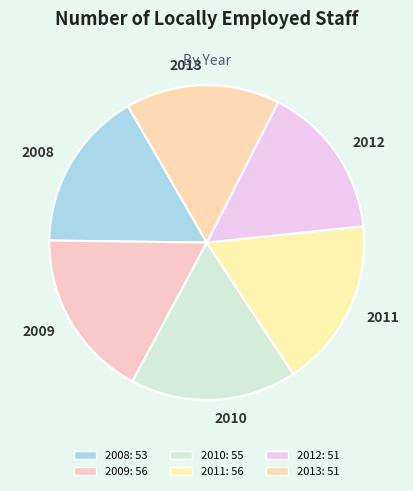

The 2009 slice represents 17% of the pie. True or false?

True